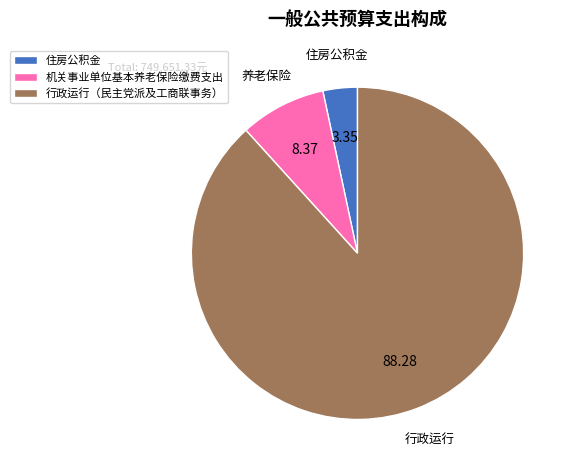

How many segments does this pie chart have?

3